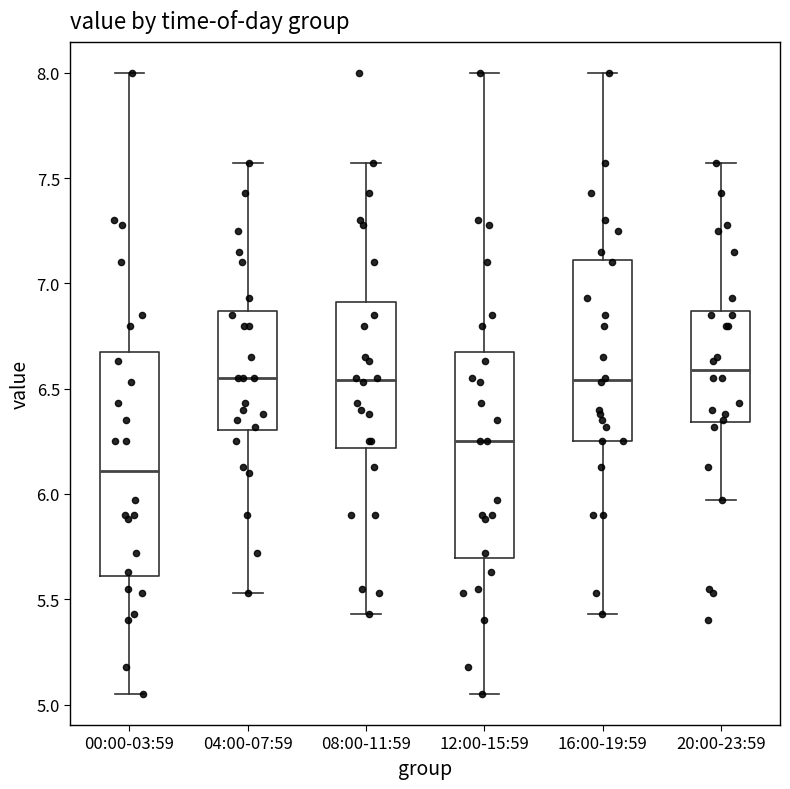

Which box's median line is the lowest?

00:00-03:59